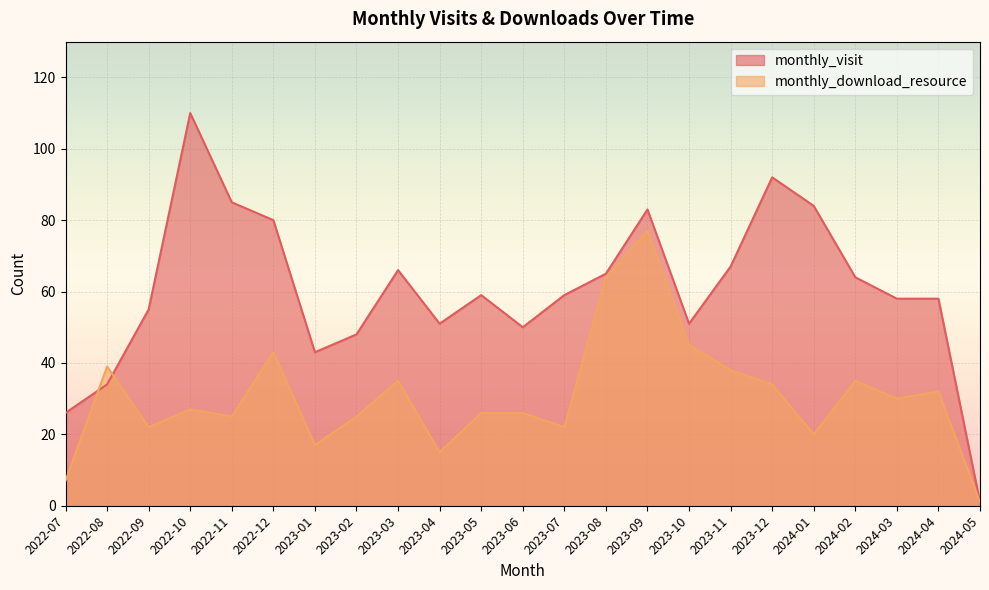

At which category is the sum across all series the highest?

2023-09